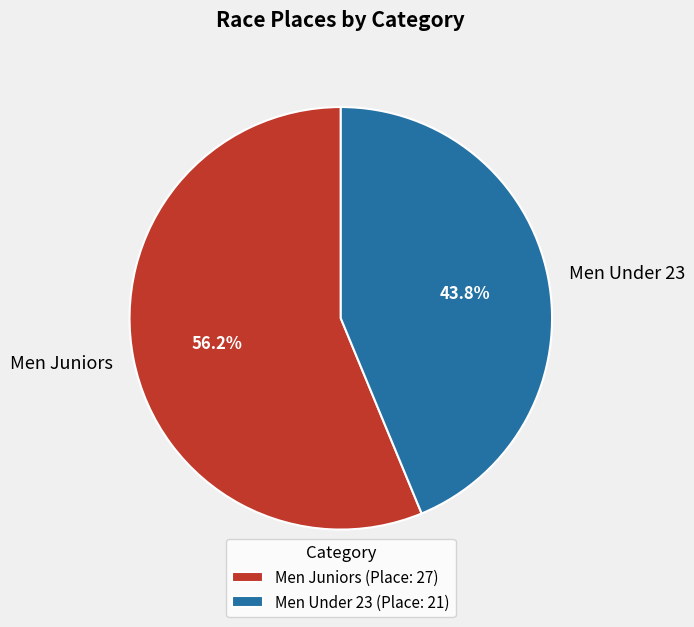

Which category accounts for the majority?

Men Juniors